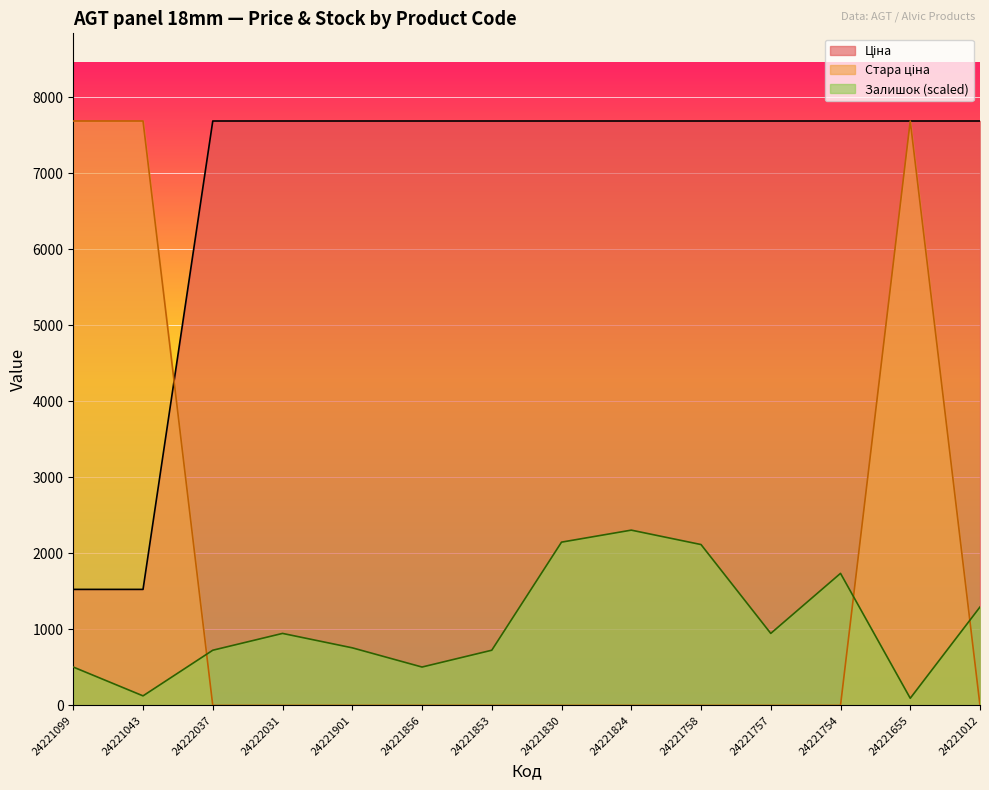

Reading right to left, extract all data points from this chart.

Ціна: 7688.0	7688.0	7688.0	7688.0	7688.0	7688.0	7688.0	7688.0	7688.0	7688.0	7688.0	7688.0	1526.8	1526.8
Стара ціна: 0.0	7688.0	0.0	0.0	0.0	0.0	0.0	0.0	0.0	0.0	0.0	0.0	7688.0	7688.0
Залишок: 1295.4	94.8	1737.7	947.8	2116.8	2306.4	2148.4	726.7	505.5	758.3	947.8	726.7	126.4	505.5